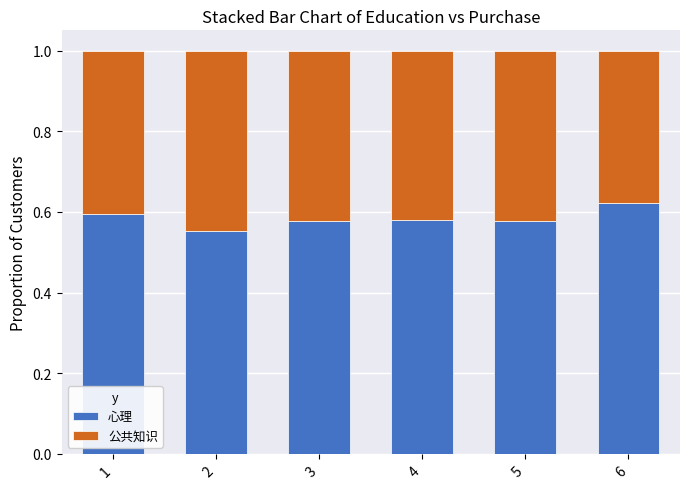

Count the number of data series in this chart.

2